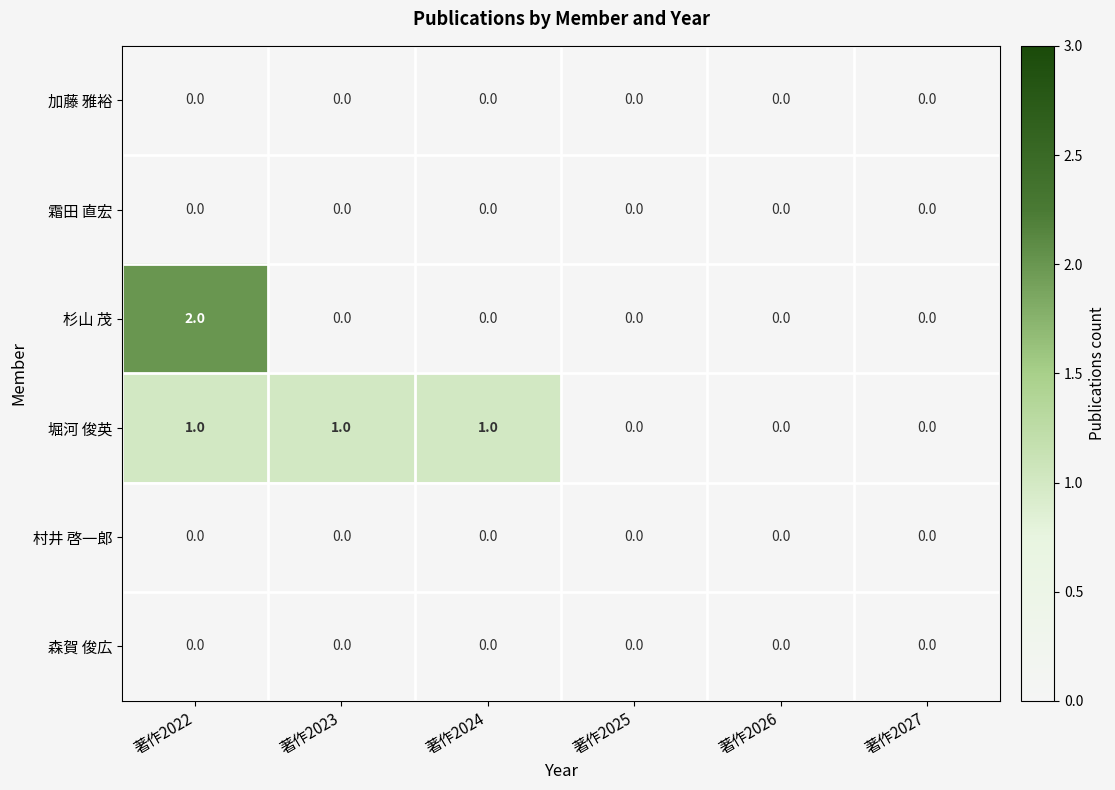

Which category has the highest value in the 杉山 茂 series?

著作2022